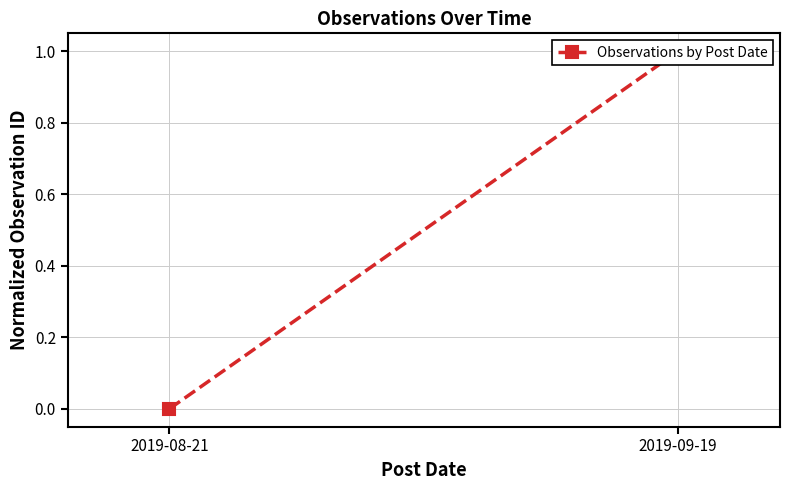

Read the value at 2019-09-19.

1.0